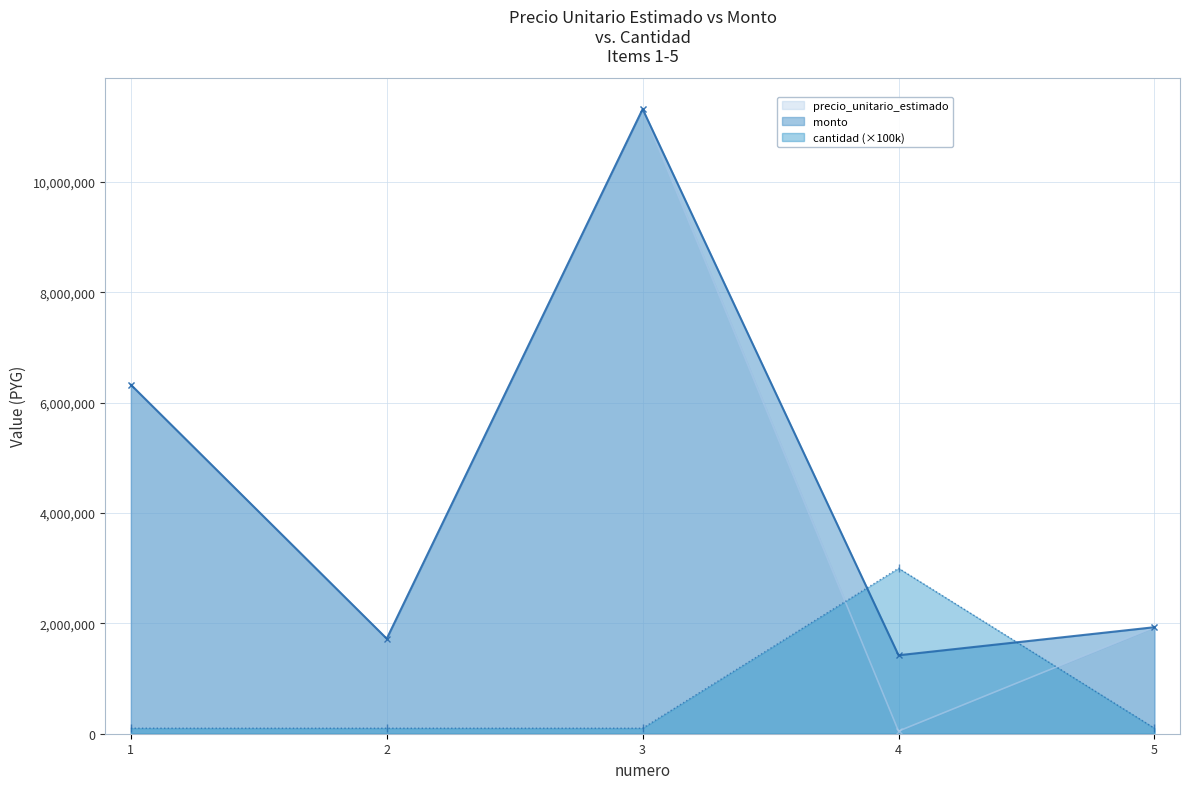

The precio_unitario_estimado series shows 1931111 at 5. True or false?

True